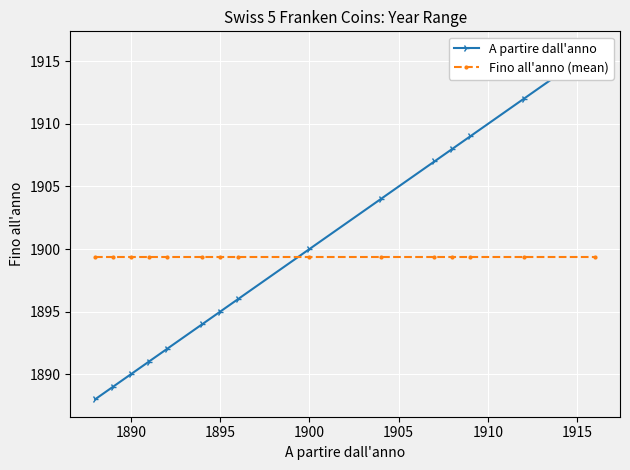

True or false: Fino all'anno (mean) has a value of 1899.4 at 1910.

True